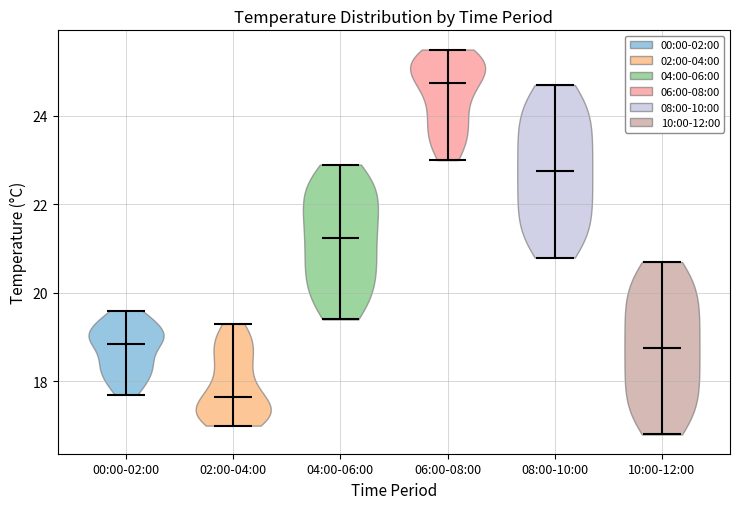

Reading left to right, read every violin against the y-axis: where its median line is, and the lowest and highest points it reaches. The values are not printed on the chart, so give them approximately, as read against the axis.

00:00-02:00: median line 18.8, lowest point 17.8, highest point 19.6
02:00-04:00: median line 17.6, lowest point 17.0, highest point 19.4
04:00-06:00: median line 21.2, lowest point 19.4, highest point 23.0
06:00-08:00: median line 24.8, lowest point 23.0, highest point 25.6
08:00-10:00: median line 22.8, lowest point 20.8, highest point 24.8
10:00-12:00: median line 18.8, lowest point 16.8, highest point 20.8